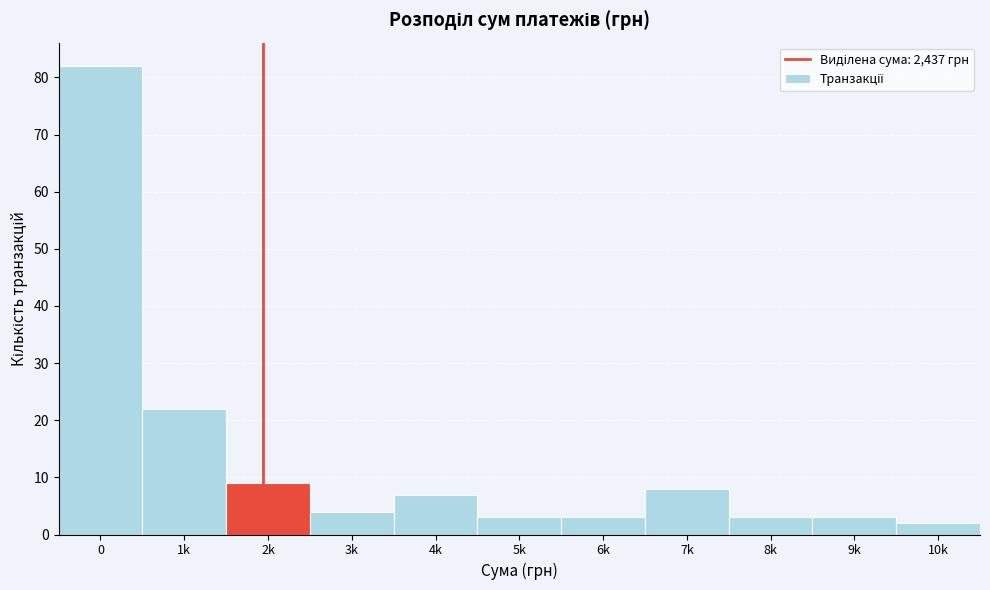

Reading left to right, extract all data points from this chart.

82	22	9	4	7	3	3	8	3	3	2